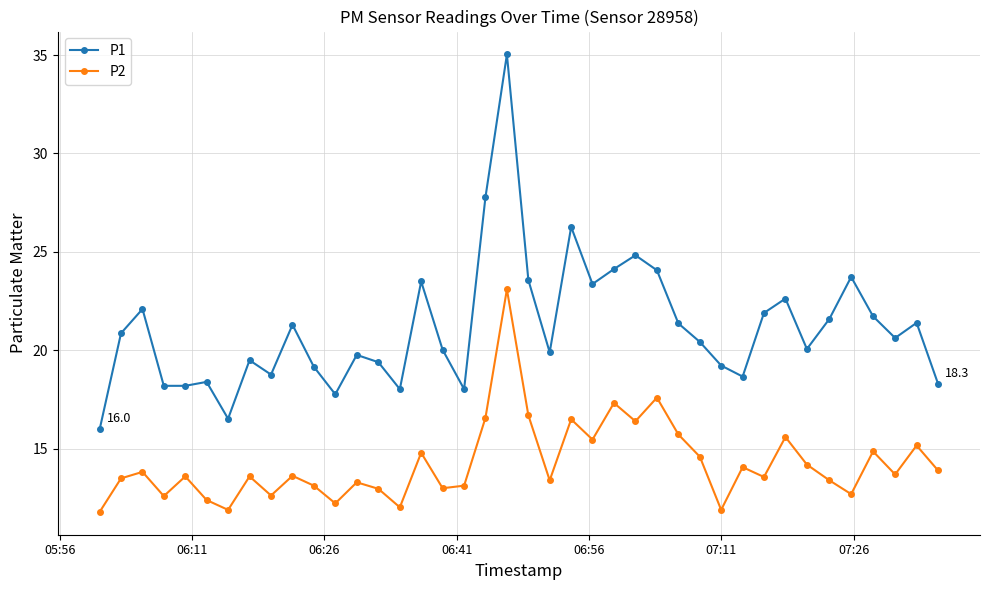

What is the average value of the P2 series?

14.3